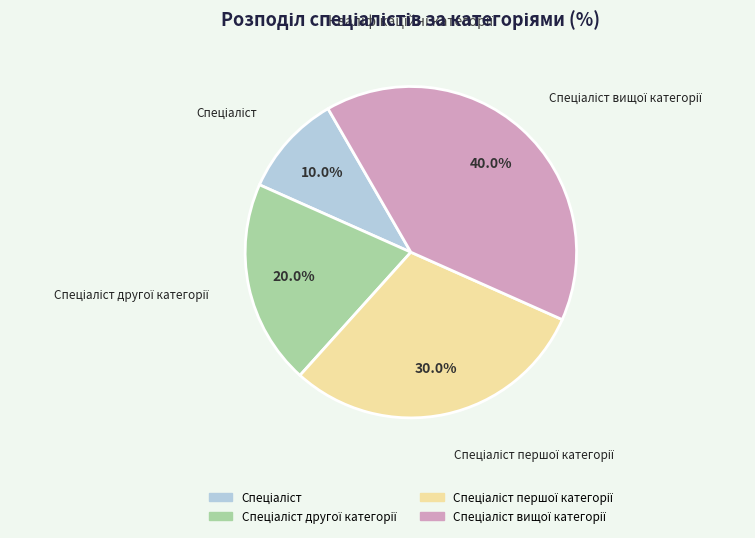

Is there a majority slice in this chart?

No